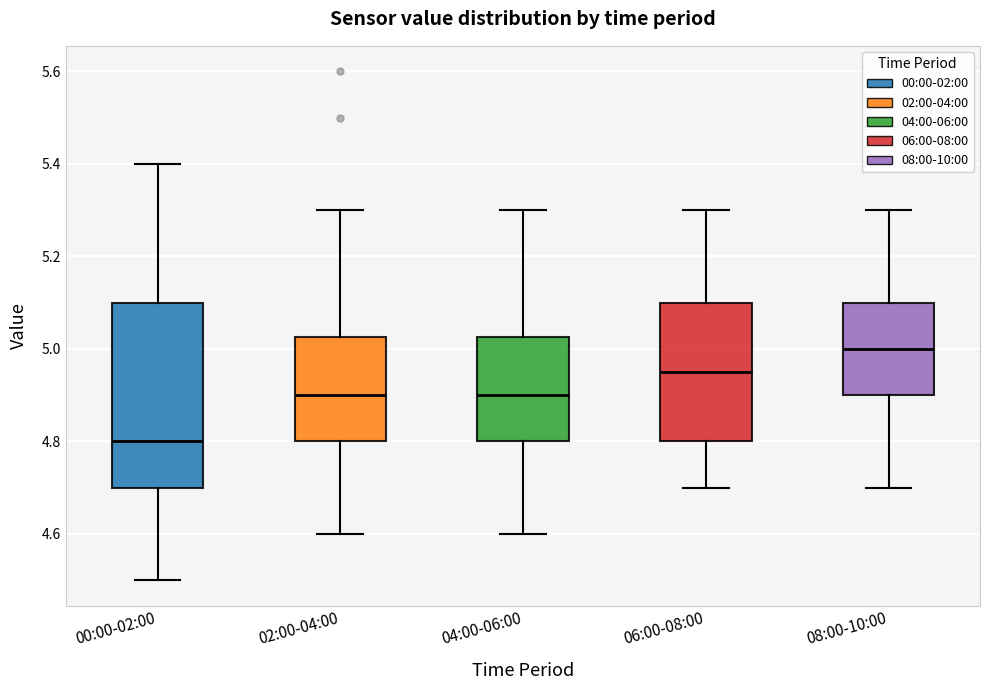

Reading left to right, read every box against the y-axis: the position of its median line, the range the box covers, and the ends of its whiskers. The values are not printed on the chart, so give them approximately, as read against the axis.

00:00-02:00: median 4.80, box 4.70 to 5.10, whiskers 4.50 to 5.40
02:00-04:00: median 4.90, box 4.80 to 5.02, whiskers 4.60 to 5.30
04:00-06:00: median 4.90, box 4.80 to 5.02, whiskers 4.60 to 5.30
06:00-08:00: median 4.96, box 4.80 to 5.10, whiskers 4.70 to 5.30
08:00-10:00: median 5.00, box 4.90 to 5.10, whiskers 4.70 to 5.30